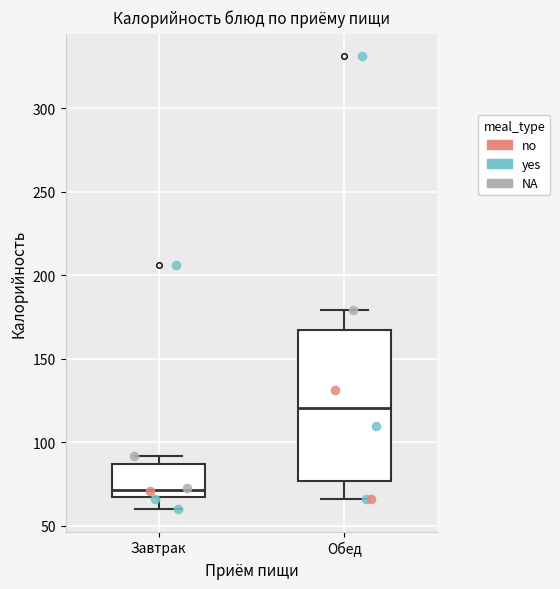

Which box has the highest median line?

Обед